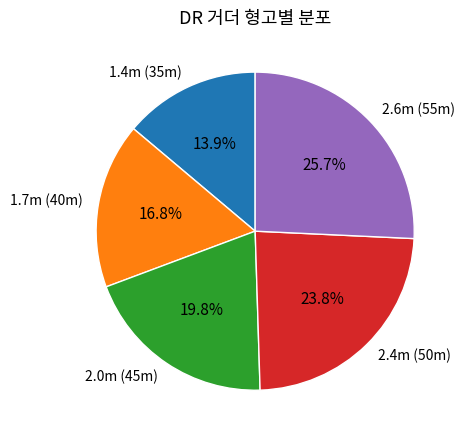

Is there any slice that represents more than half of the pie?

No